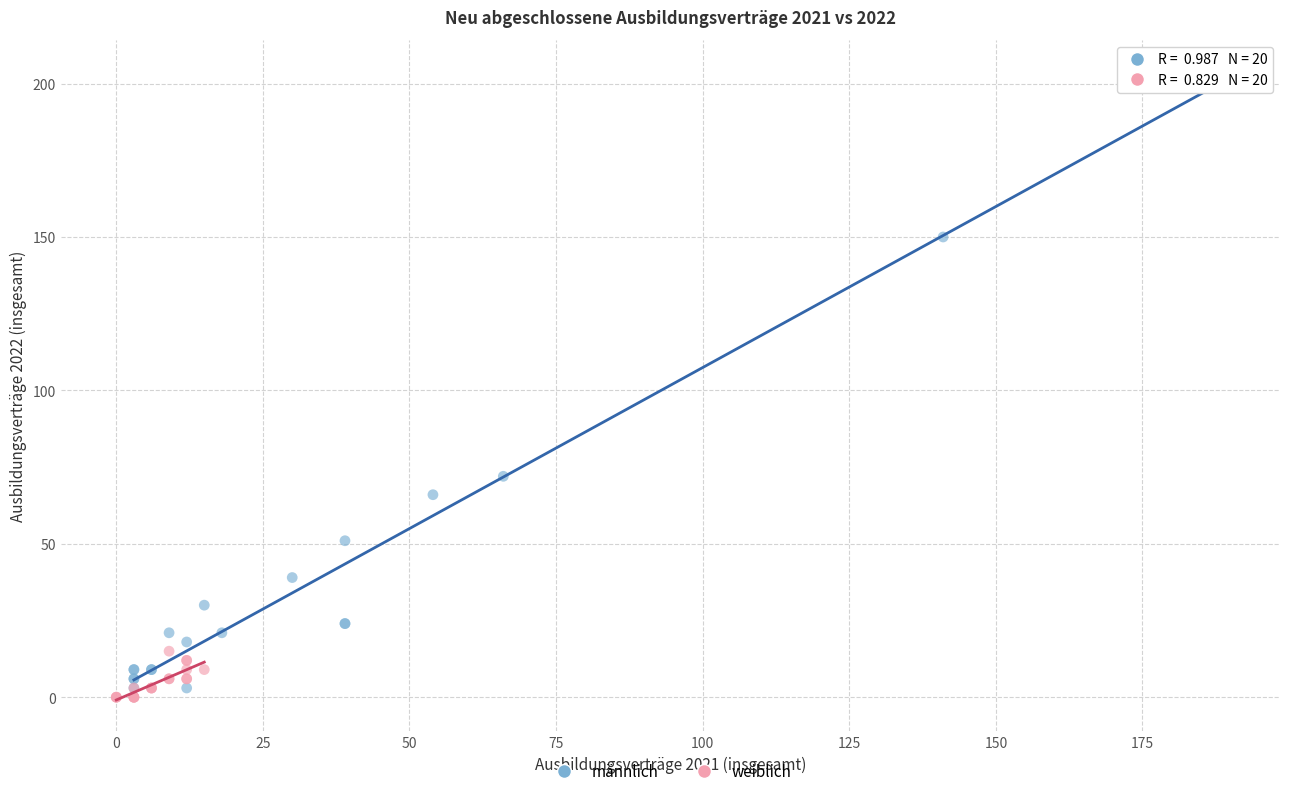

What are all the series names shown in the legend?

männlich, weiblich